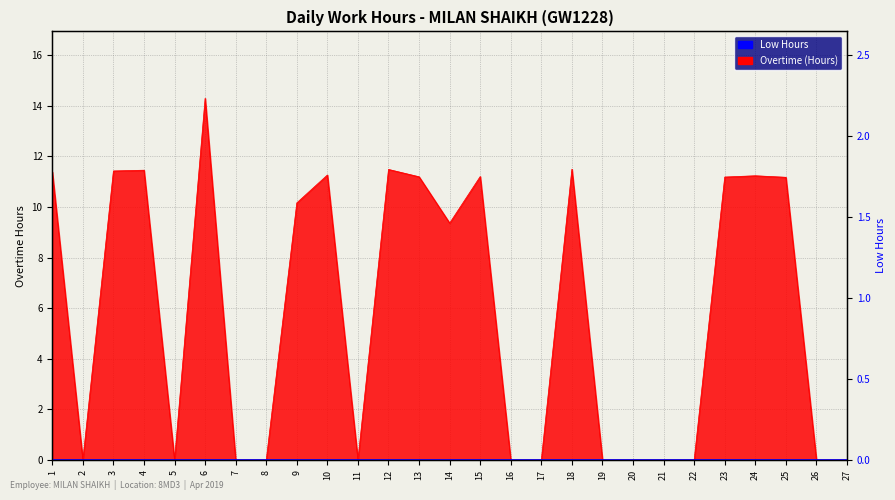

Reading left to right, extract all data points from this chart.

1=11.4	2=0.0	3=11.4	4=11.4	5=0.0	6=14.3	7=0.0	8=0.0	9=10.2	10=11.3	11=0.0	12=11.5	13=11.2	14=9.4	15=11.2	16=0.0	17=0.0	18=11.5	19=0.0	20=0.0	21=0.0	22=0.0	23=11.2	24=11.2	25=11.2	26=0.0	27=0.0